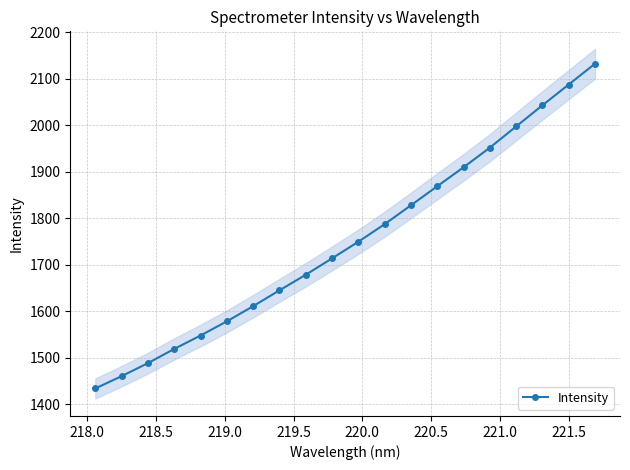

Count the number of categories in the chart.

20